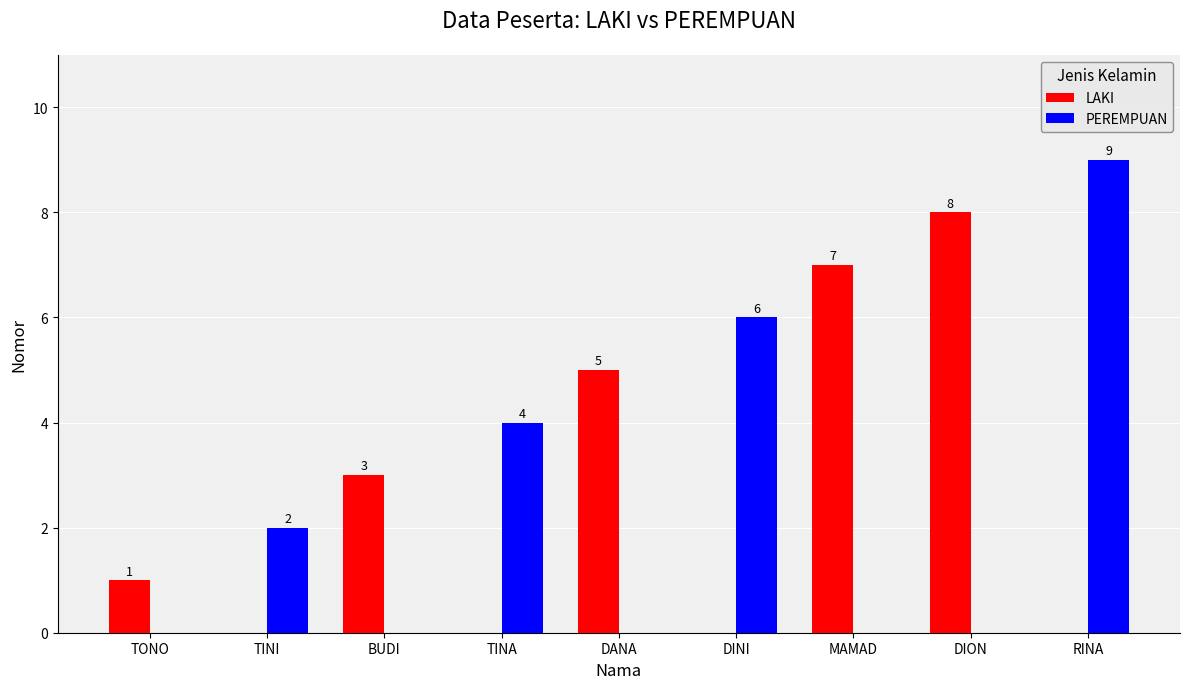

Reading left to right, extract all data points from this chart.

LAKI: TONO=1	TINI=0	BUDI=3	TINA=0	DANA=5	DINI=0	MAMAD=7	DION=8	RINA=0
PEREMPUAN: TONO=0	TINI=2	BUDI=0	TINA=4	DANA=0	DINI=6	MAMAD=0	DION=0	RINA=9